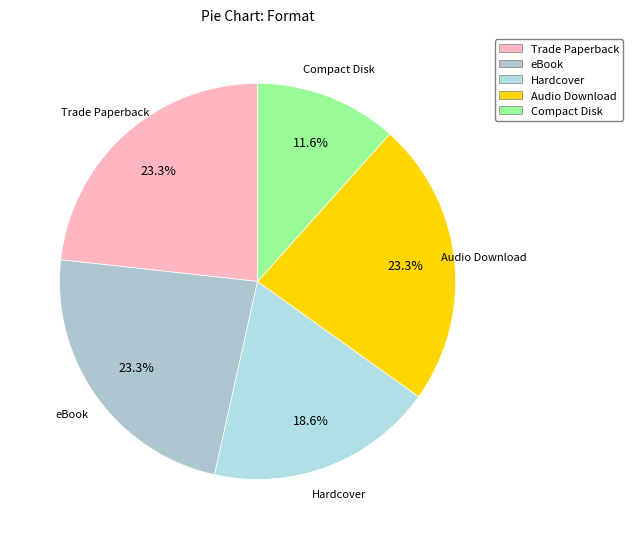

The Trade Paperback slice represents 32% of the pie. True or false?

False